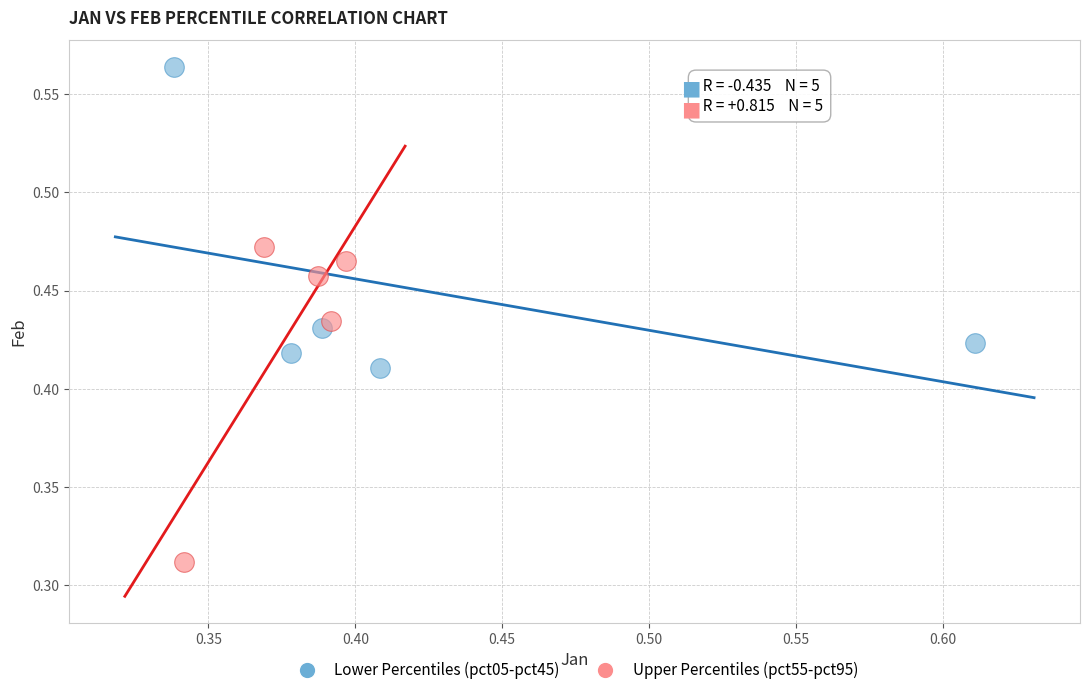

Which series reaches the maximum Y coordinate?

Lower Percentiles (pct05-pct45)